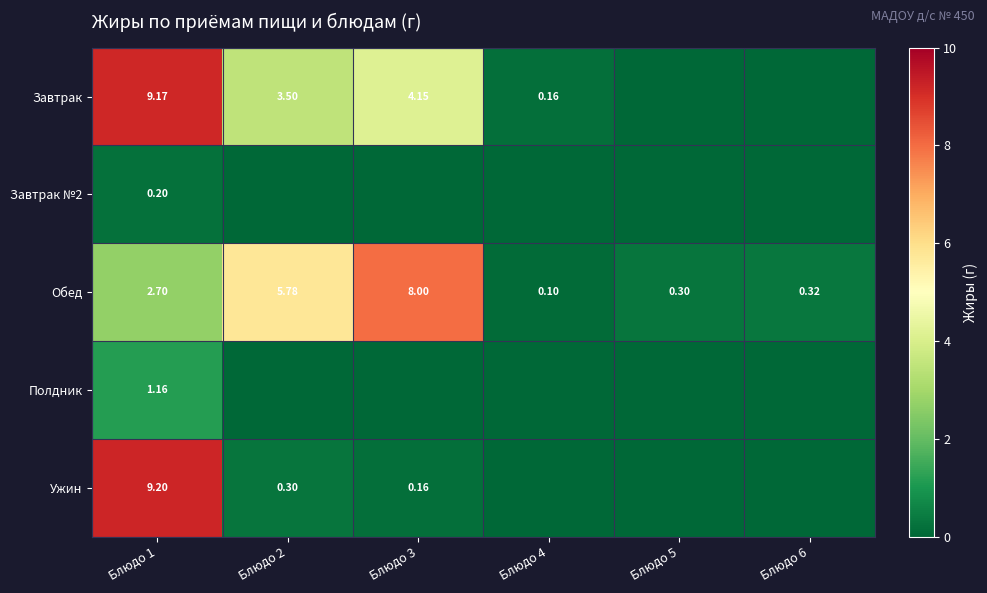

What is the difference between the maximum and minimum values in the Завтрак №2 series?

0.2